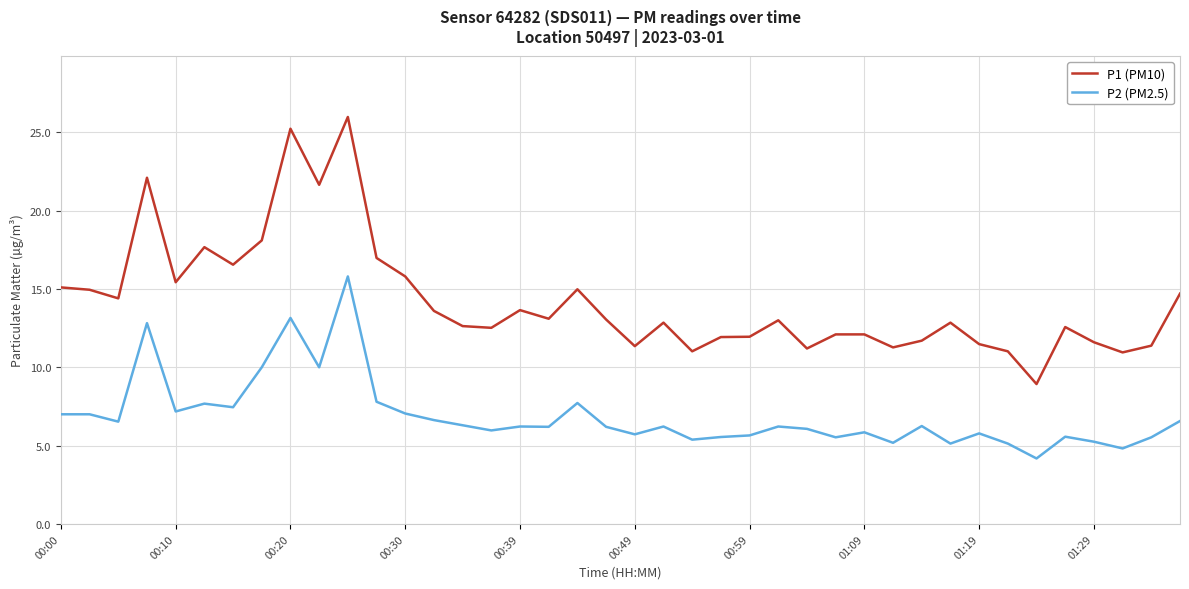

How many values in the P1 (PM10) series are below 13?

20